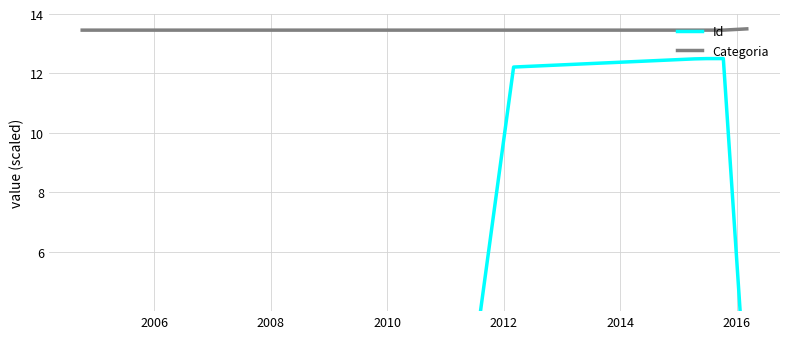

True or false: Id and Categoria cross at least once.

False